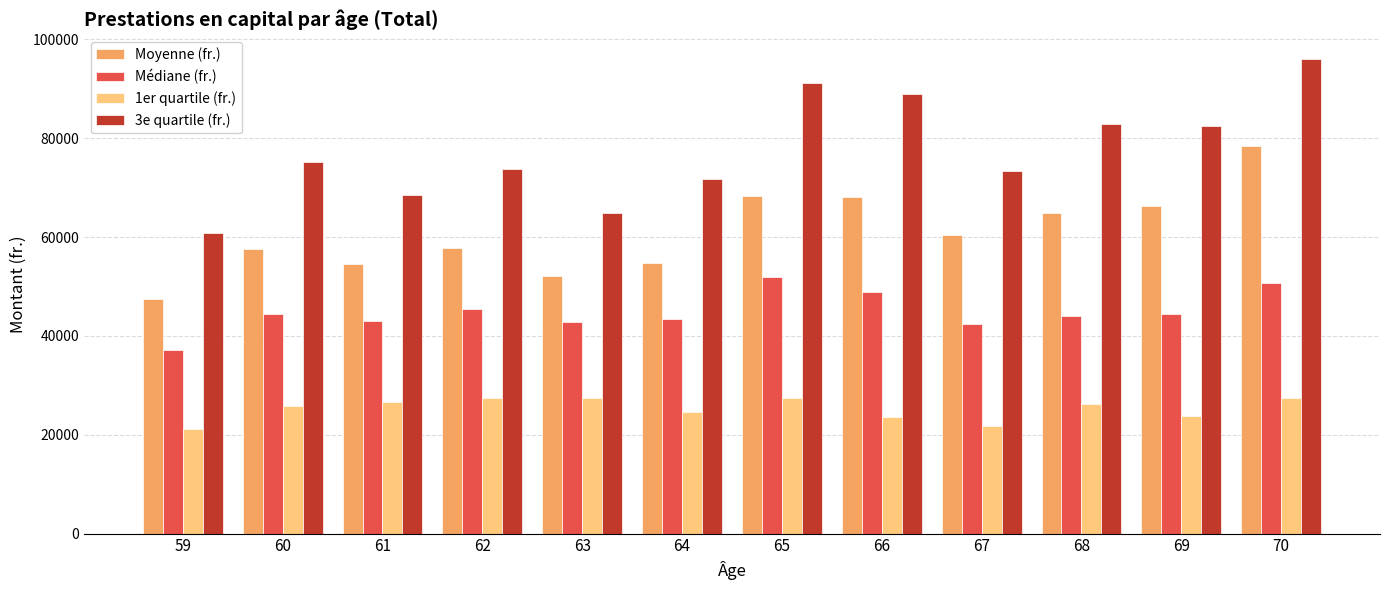

Which series has the largest total across all categories?

3e quartile (fr.)